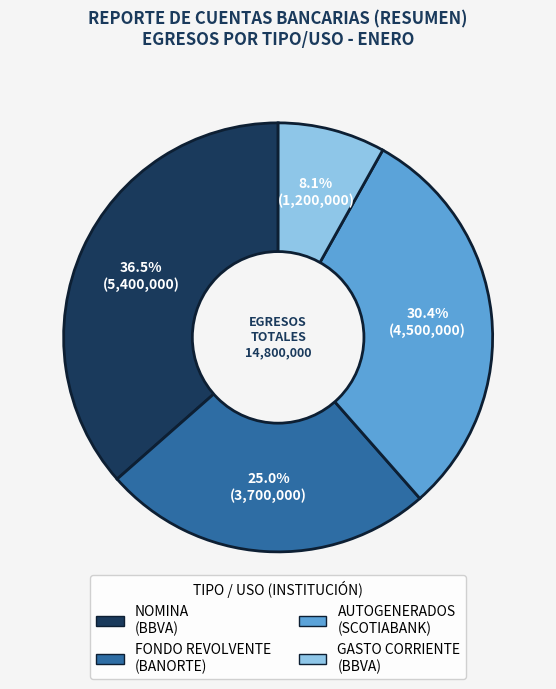

Is FONDO REVOLVENTE the majority of the pie?

No